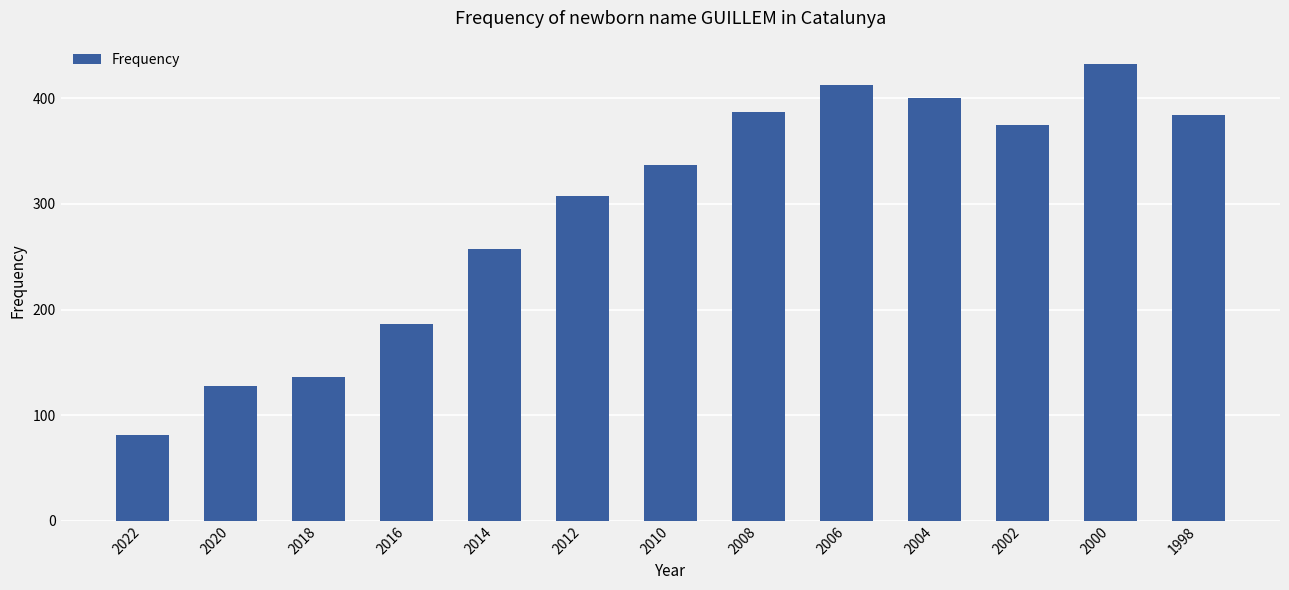

The value at 1998 is 501. True or false?

False